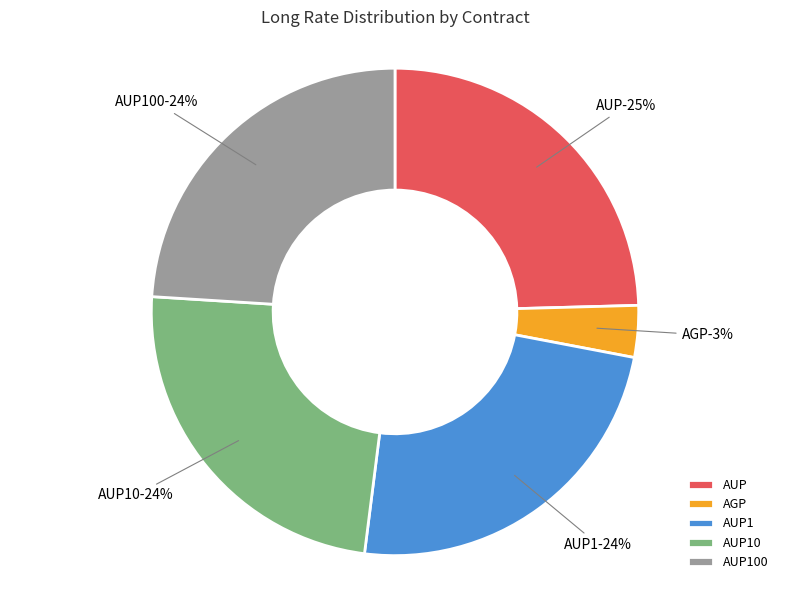

To the nearest percent, what portion does AUP represent?

25%